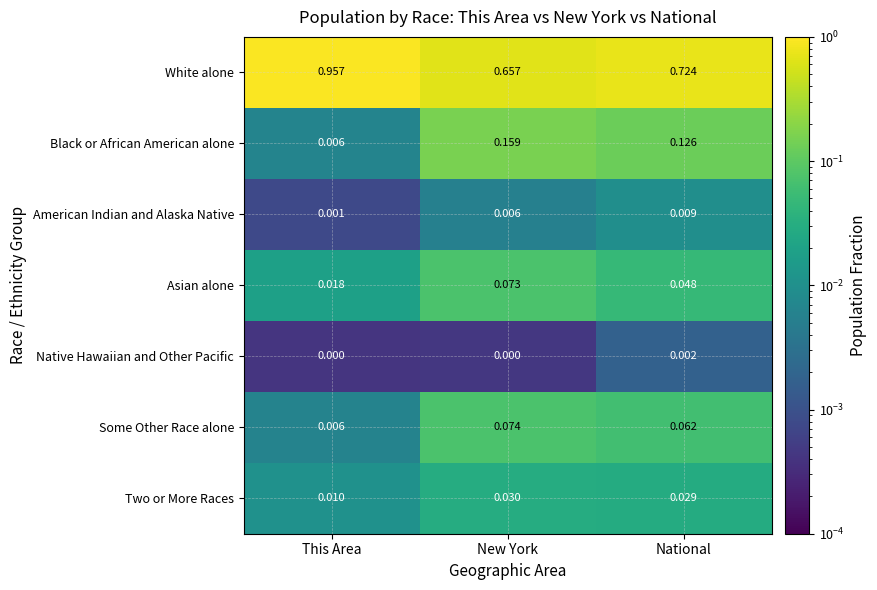

Which series changed the most between New York and National?

White alone